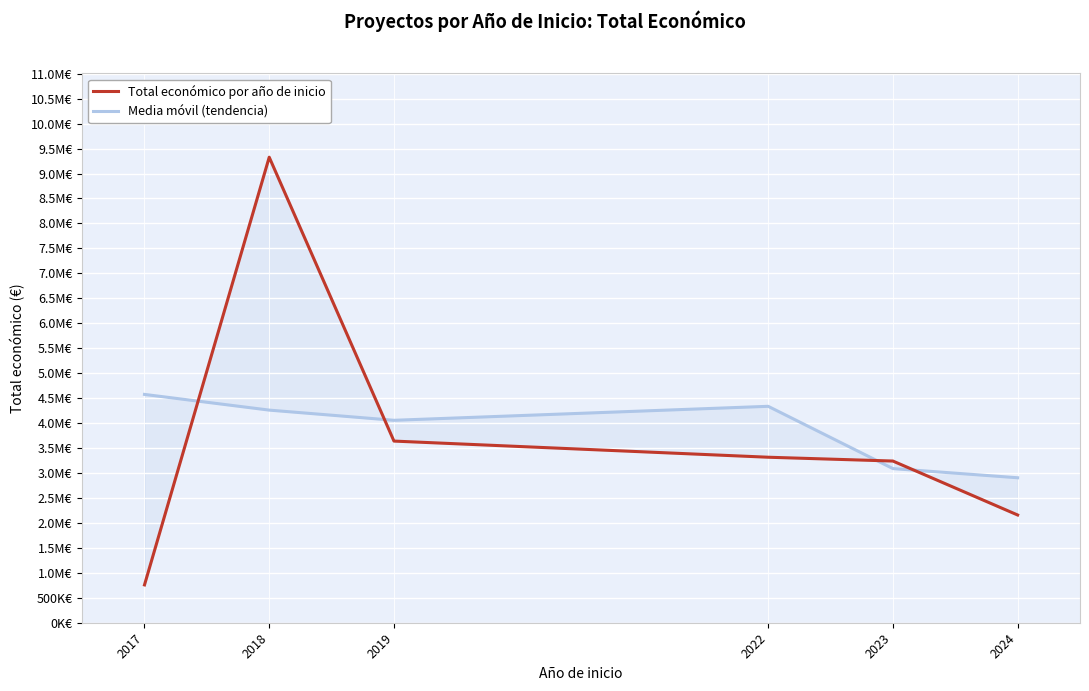

List the series in order of their overall mean, highest first.

Media móvil (tendencia), Total económico por año de inicio